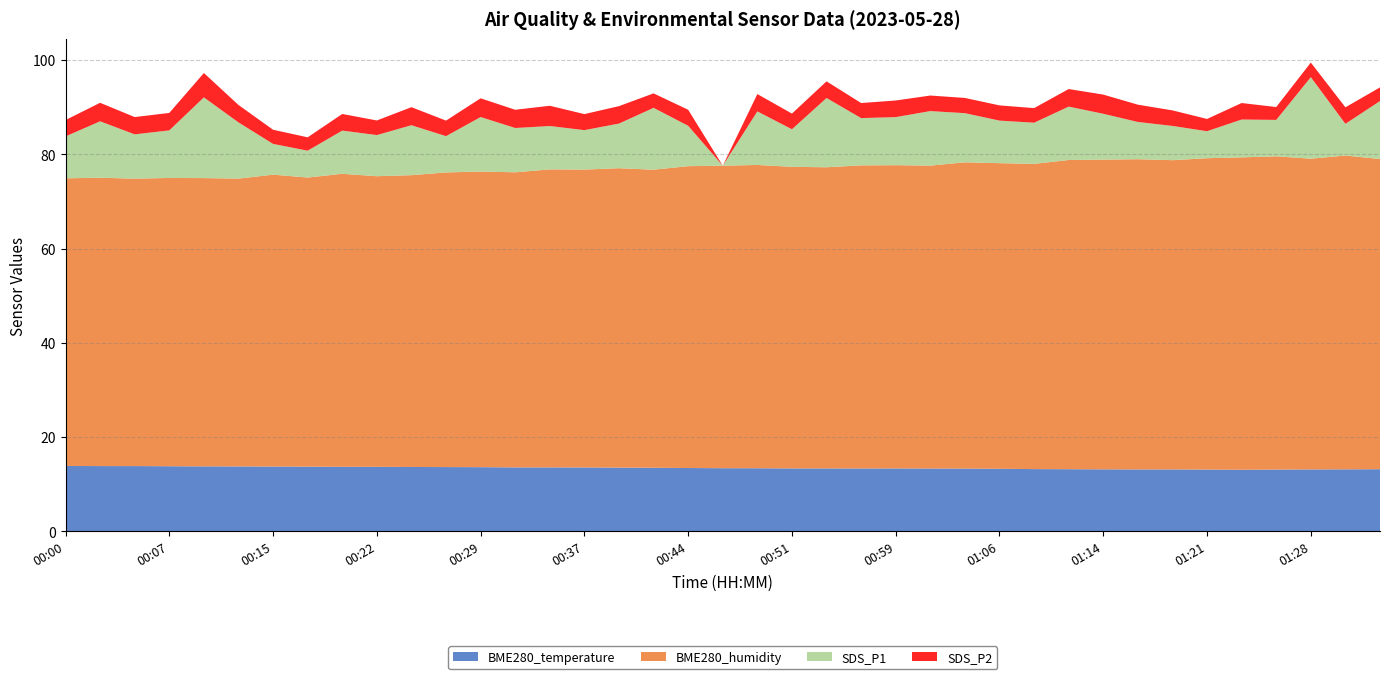

Reading left to right, transcribe all the data shown in this chart.

BME280_temperature: 00:00=13.9	00:03=13.9	00:05=13.9	00:07=13.8	00:10=13.8	00:12=13.8	00:15=13.8	00:17=13.8	00:20=13.7	00:22=13.7	00:24=13.7	00:27=13.7	00:29=13.6	00:32=13.6	00:34=13.6	00:37=13.6	00:39=13.5	00:42=13.5	00:44=13.5	00:47=13.4	00:49=13.4	00:51=13.4	00:54=13.4	00:56=13.4	00:59=13.4	01:01=13.3	01:04=13.3	01:06=13.3	01:09=13.2	01:11=13.2	01:14=13.2	01:16=13.2	01:18=13.2	01:21=13.1	01:23=13.1	01:26=13.1	01:28=13.2	01:31=13.2	01:33=13.2
BME280_humidity: 00:00=61.0	00:03=61.2	00:05=61.0	00:07=61.2	00:10=61.2	00:12=61.1	00:15=62.0	00:17=61.4	00:20=62.2	00:22=61.7	00:24=61.9	00:27=62.5	00:29=62.7	00:32=62.6	00:34=63.2	00:37=63.2	00:39=63.5	00:42=63.2	00:44=64.1	00:47=64.2	00:49=64.4	00:51=64.0	00:54=63.9	00:56=64.3	00:59=64.4	01:01=64.3	01:04=65.0	01:06=64.9	01:09=64.8	01:11=65.6	01:14=65.7	01:16=65.8	01:18=65.6	01:21=66.1	01:23=66.3	01:26=66.5	01:28=66.0	01:31=66.6	01:33=65.8
SDS_P1: 00:00=8.9	00:03=12.0	00:05=9.4	00:07=10.1	00:10=17.1	00:12=11.9	00:15=6.5	00:17=5.7	00:20=9.2	00:22=8.7	00:24=10.6	00:27=7.7	00:29=11.6	00:32=9.4	00:34=9.2	00:37=8.4	00:39=9.5	00:42=13.1	00:44=8.6	00:47=0.0	00:49=11.4	00:51=8.0	00:54=14.7	00:56=10.0	00:59=10.2	01:01=11.6	01:04=10.4	01:06=9.0	01:09=8.7	01:11=11.3	01:14=9.7	01:16=7.9	01:18=7.3	01:21=5.7	01:23=8.0	01:26=7.7	01:28=17.3	01:31=6.7	01:33=12.3
SDS_P2: 00:00=3.5	00:03=3.9	00:05=3.7	00:07=3.7	00:10=5.2	00:12=3.7	00:15=3.0	00:17=2.8	00:20=3.5	00:22=3.1	00:24=3.8	00:27=3.3	00:29=4.0	00:32=3.9	00:34=4.3	00:37=3.4	00:39=3.7	00:42=3.1	00:44=3.4	00:47=0.0	00:49=3.7	00:51=3.3	00:54=3.5	00:56=3.2	00:59=3.5	01:01=3.3	01:04=3.2	01:06=3.2	01:09=3.1	01:11=3.7	01:14=4.1	01:16=3.7	01:18=3.3	01:21=2.6	01:23=3.5	01:26=2.7	01:28=3.1	01:31=3.5	01:33=2.9